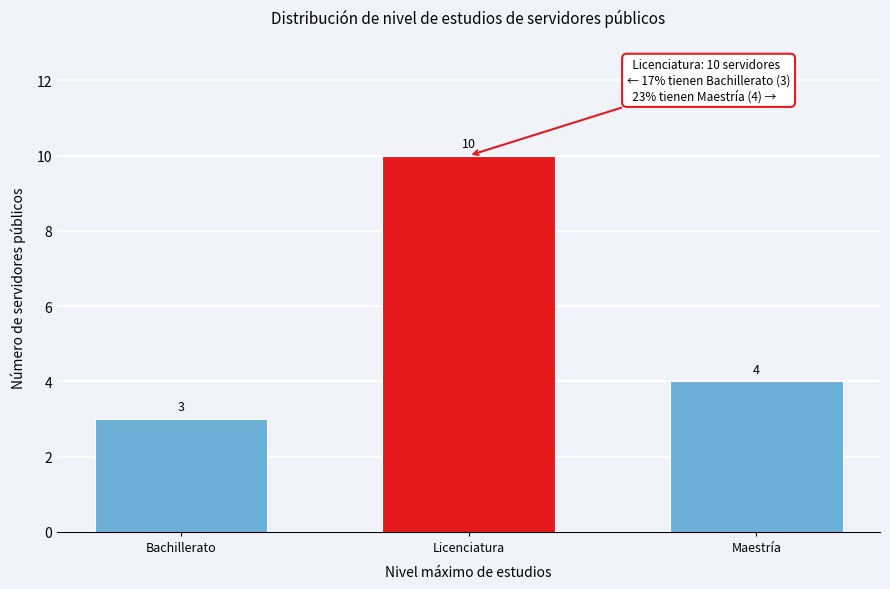

Reading left to right, list all the values displayed in this chart.

Bachillerato=3	Licenciatura=10	Maestría=4